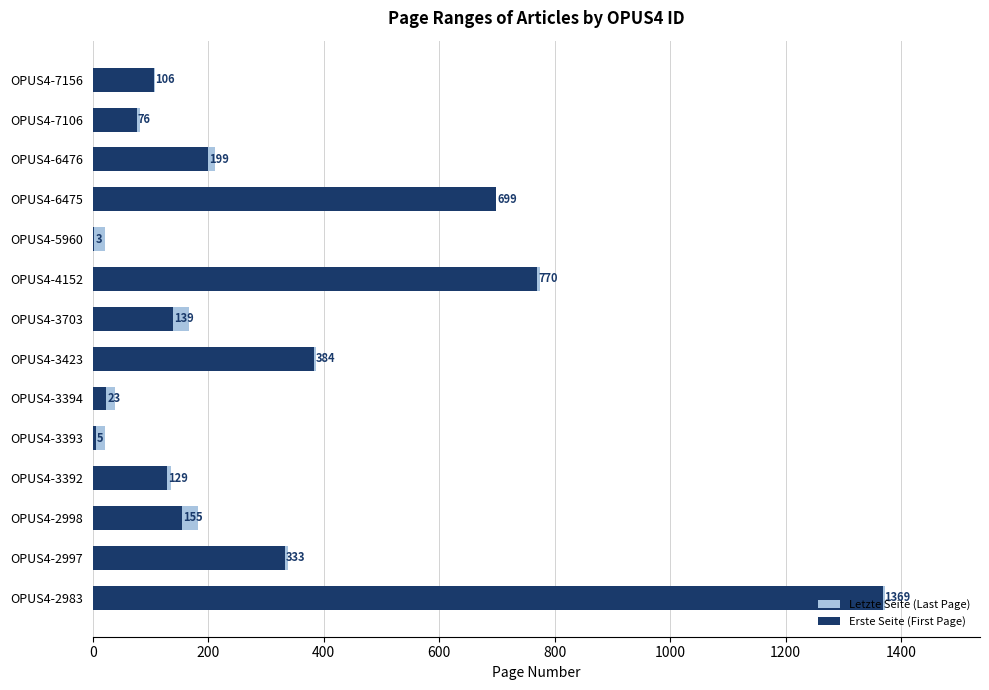

Which series has the largest total across all categories?

Letzte Seite (Last Page)